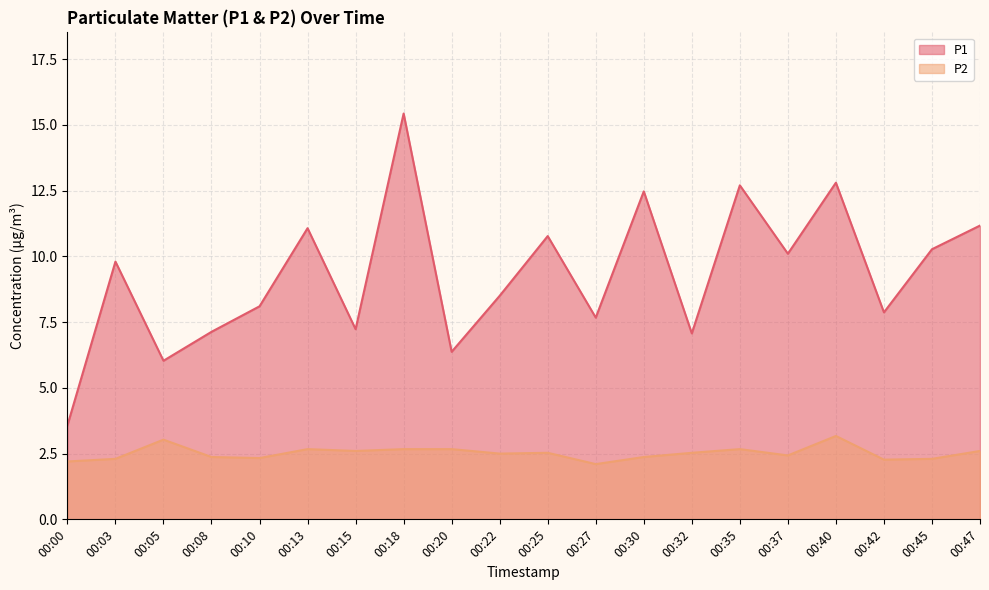

Reading left to right, transcribe all the data shown in this chart.

P1: 00:00=3.6	00:03=9.8	00:05=6.0	00:08=7.1	00:10=8.1	00:13=11.1	00:15=7.2	00:18=15.4	00:20=6.4	00:22=8.5	00:25=10.8	00:27=7.7	00:30=12.5	00:32=7.1	00:35=12.7	00:37=10.1	00:40=12.8	00:42=7.9	00:45=10.3	00:47=11.2
P2: 00:00=2.2	00:03=2.3	00:05=3.0	00:08=2.4	00:10=2.3	00:13=2.7	00:15=2.6	00:18=2.7	00:20=2.7	00:22=2.5	00:25=2.5	00:27=2.1	00:30=2.4	00:32=2.5	00:35=2.7	00:37=2.4	00:40=3.2	00:42=2.3	00:45=2.3	00:47=2.6